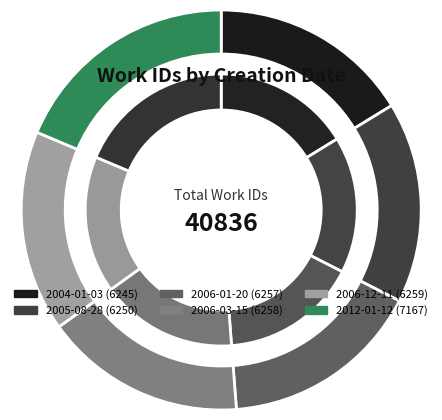

Does 2006-12-11 represent more than half of the total?

No